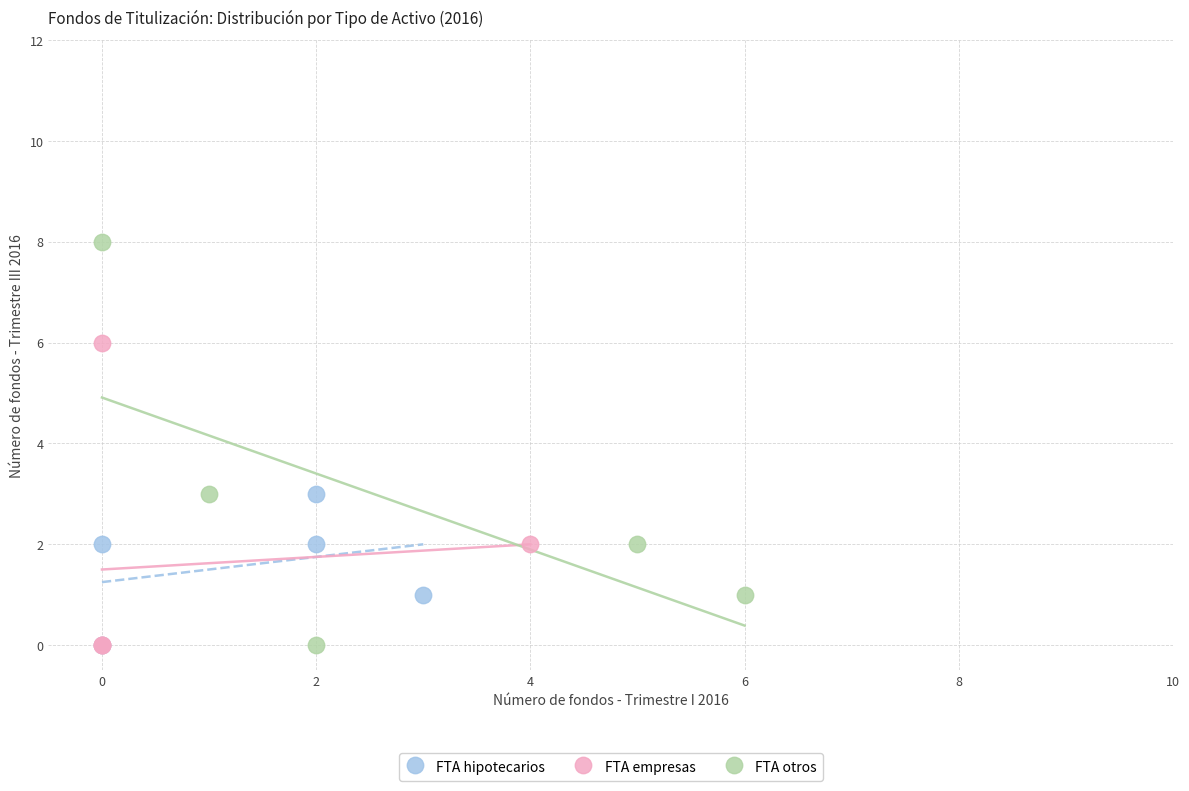

Which series has the widest spread of Y values?

FTA otros